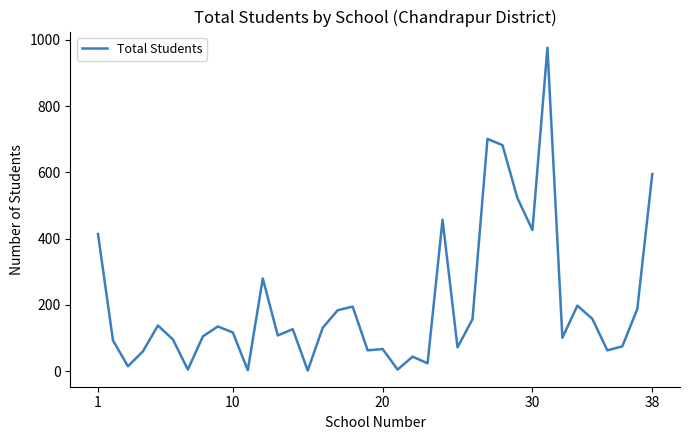

What is the difference between the second highest and minimum values?

699